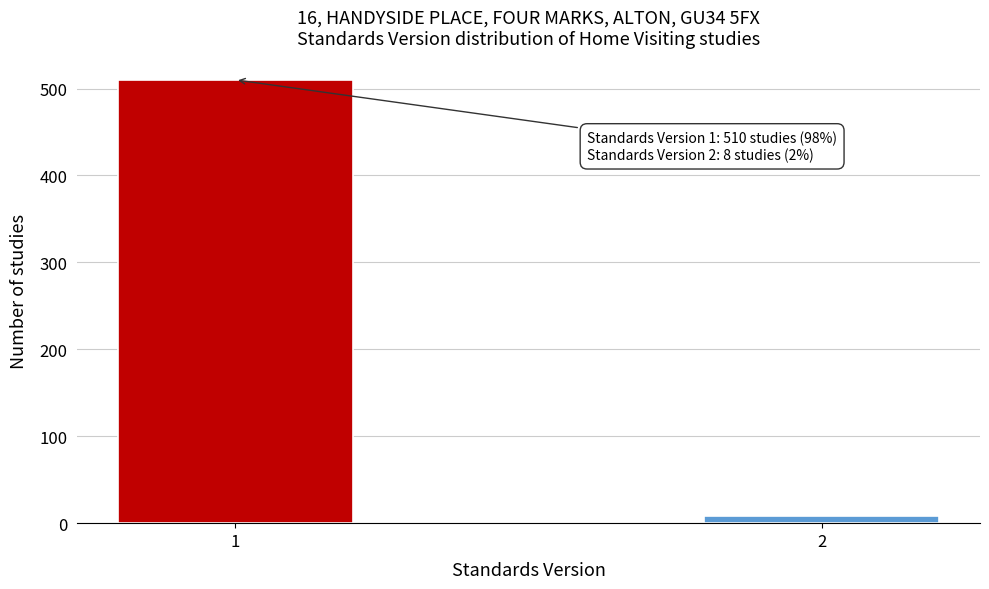

Reading right to left, transcribe all the data shown in this chart.

2=8	1=510